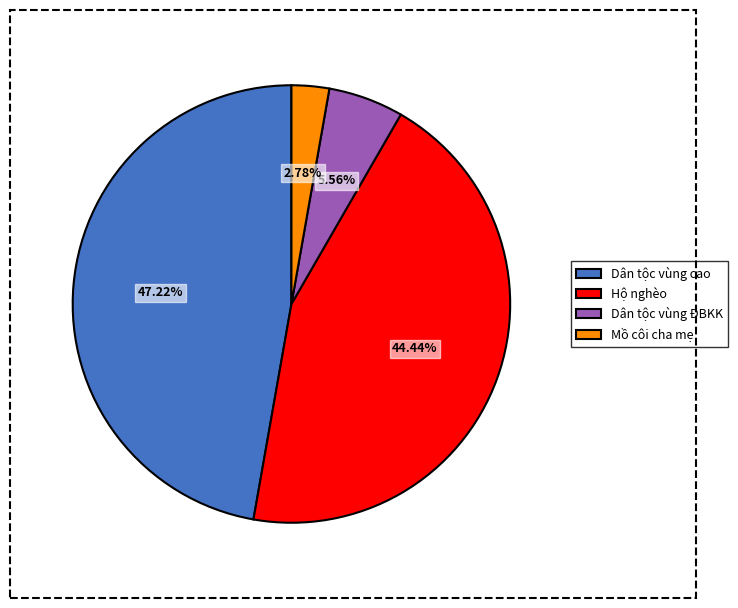

Is it true that Dân tộc vùng cao is 47% of the pie?

True